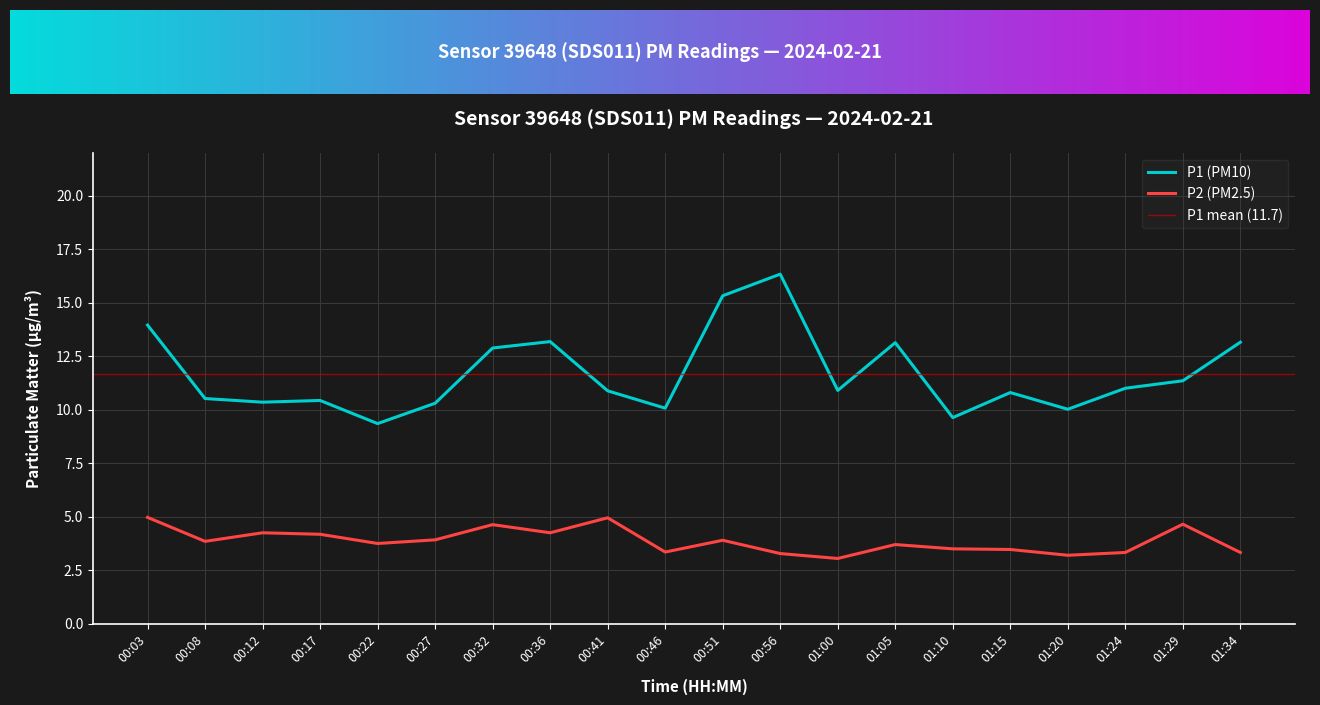

Is it true that P1 equals 23.0 at 00:36?

False